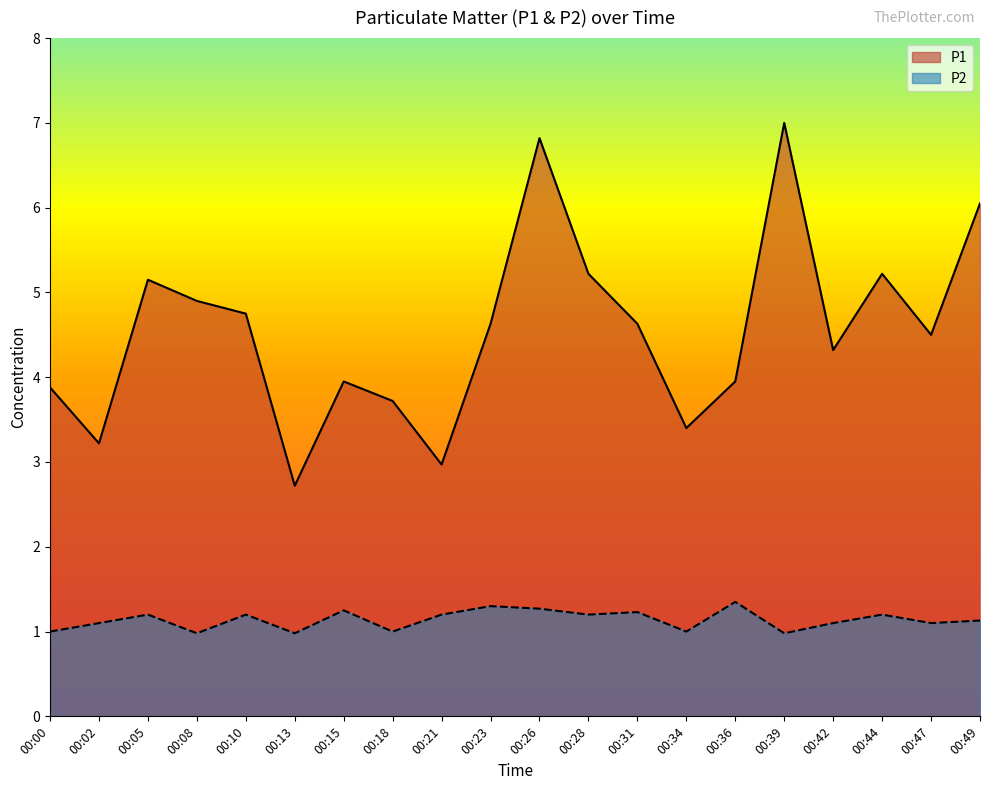

Where does the P2 series first go above 1?

00:02